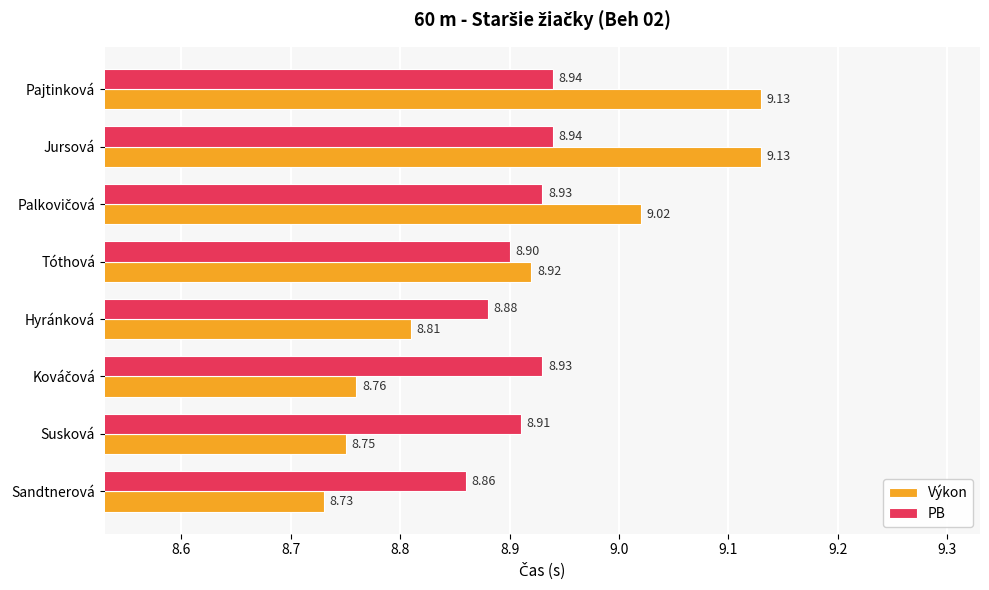

Which series has the widest spread of values?

Výkon